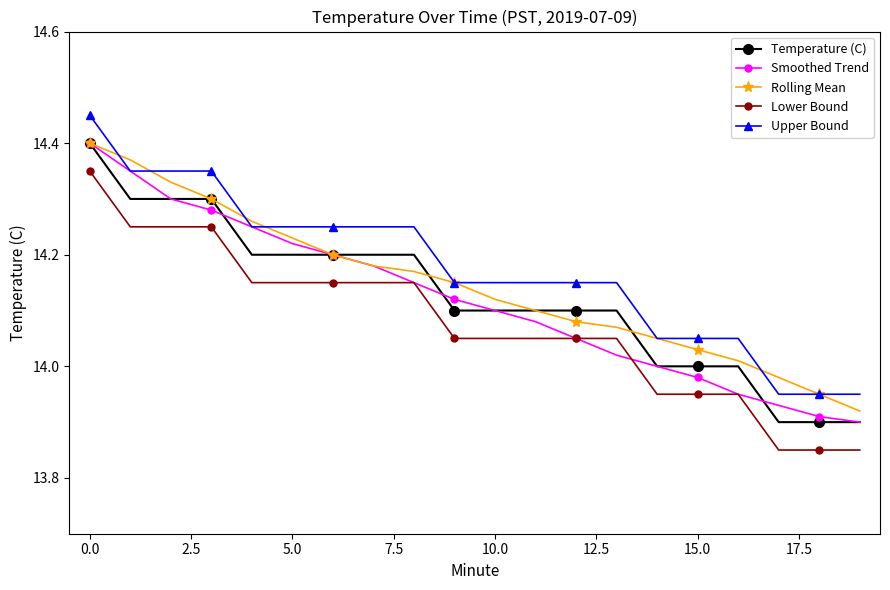

At how many categories does at least one series exceed 13?

20